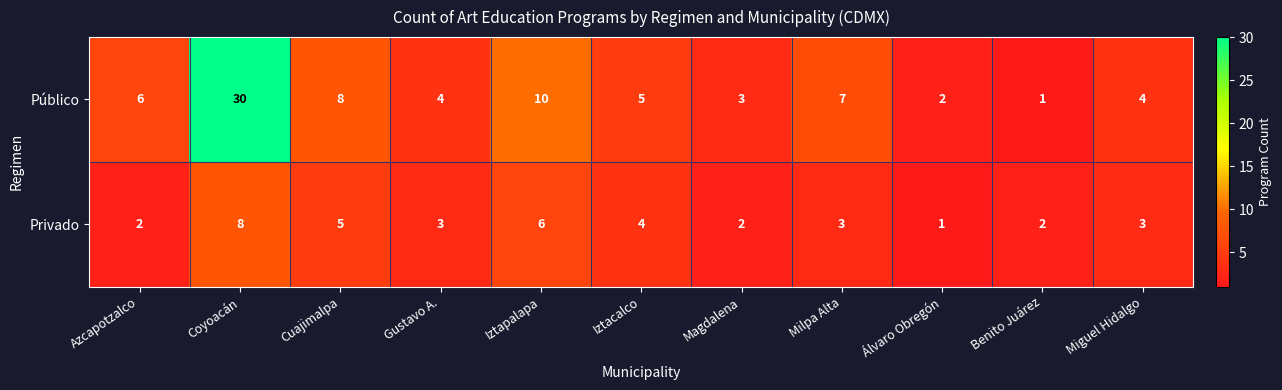

Reading left to right, what are all the values shown in this chart?

Público: 6	30	8	4	10	5	3	7	2	1	4
Privado: 2	8	5	3	6	4	2	3	1	2	3